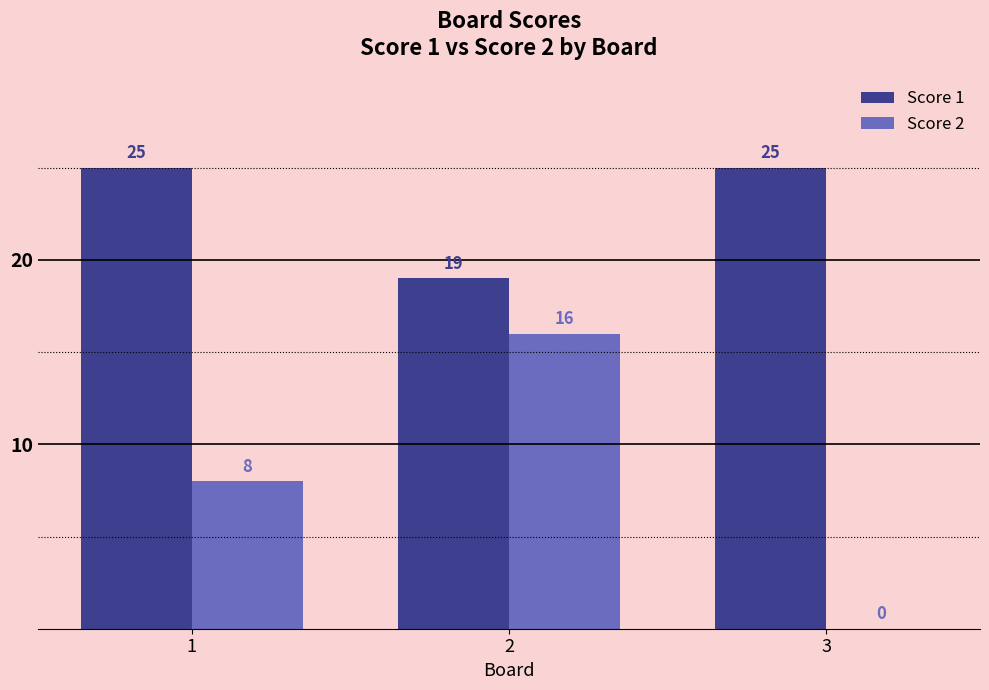

At which category is the sum across all series the highest?

2